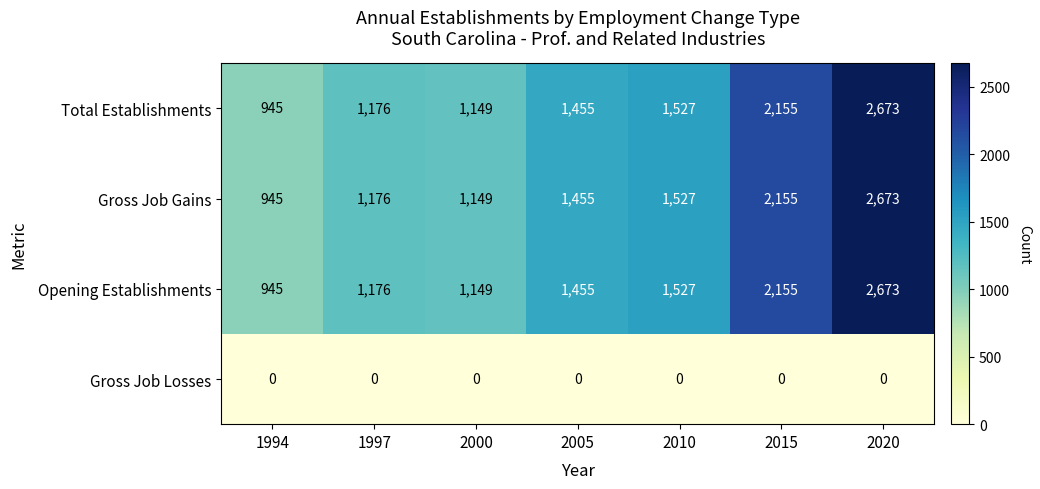

What is the difference between the highest and lowest values at 2015?

2155